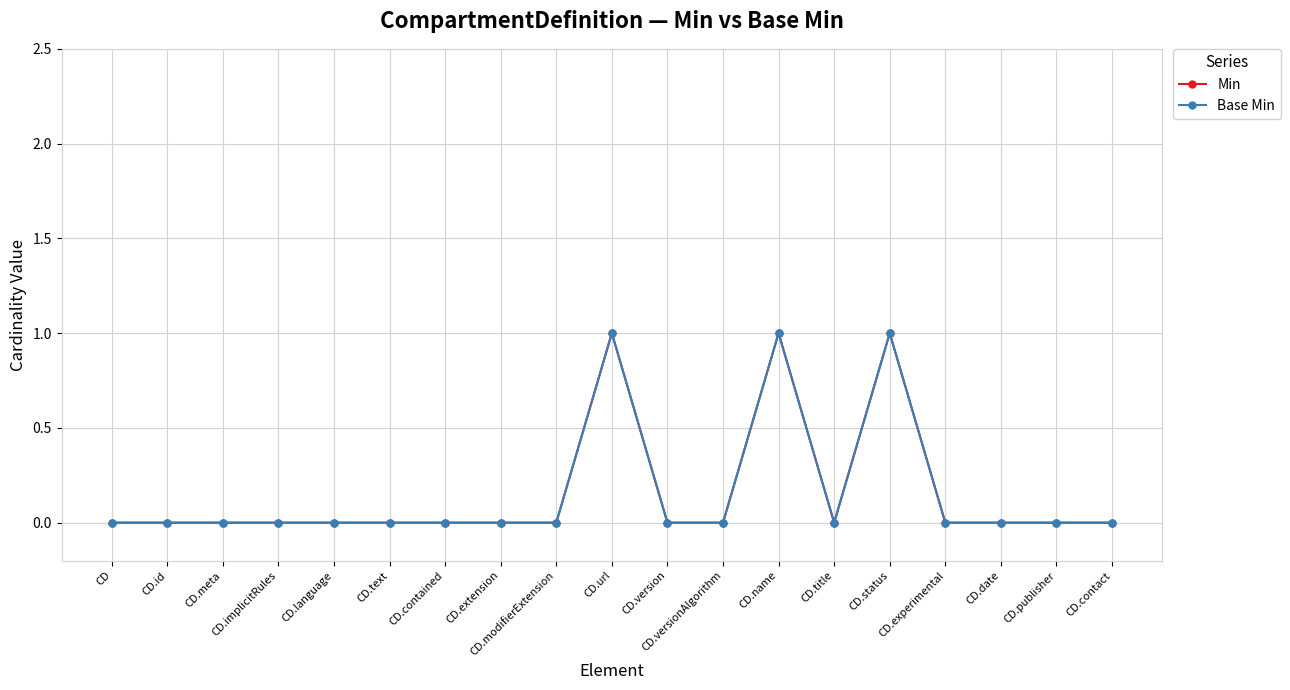

True or false: Min and Base Min intersect in this chart.

False